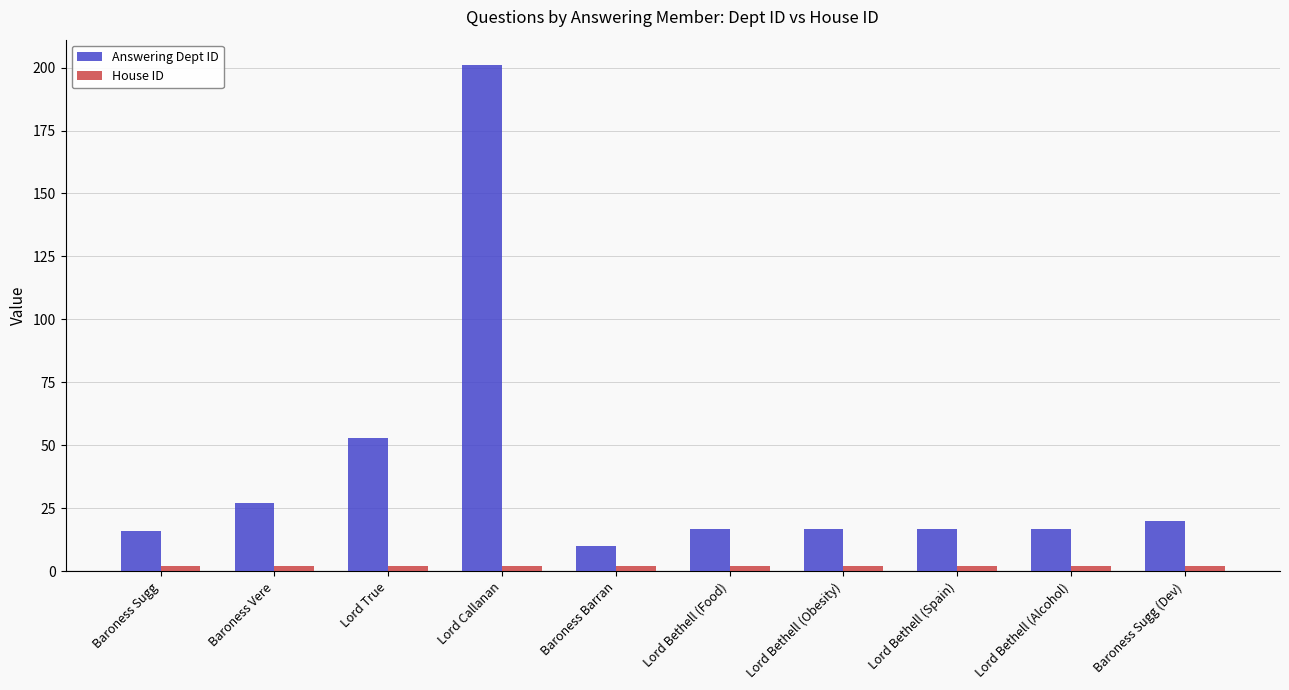

At which label is Answering Dept ID closest to 105?

Lord True